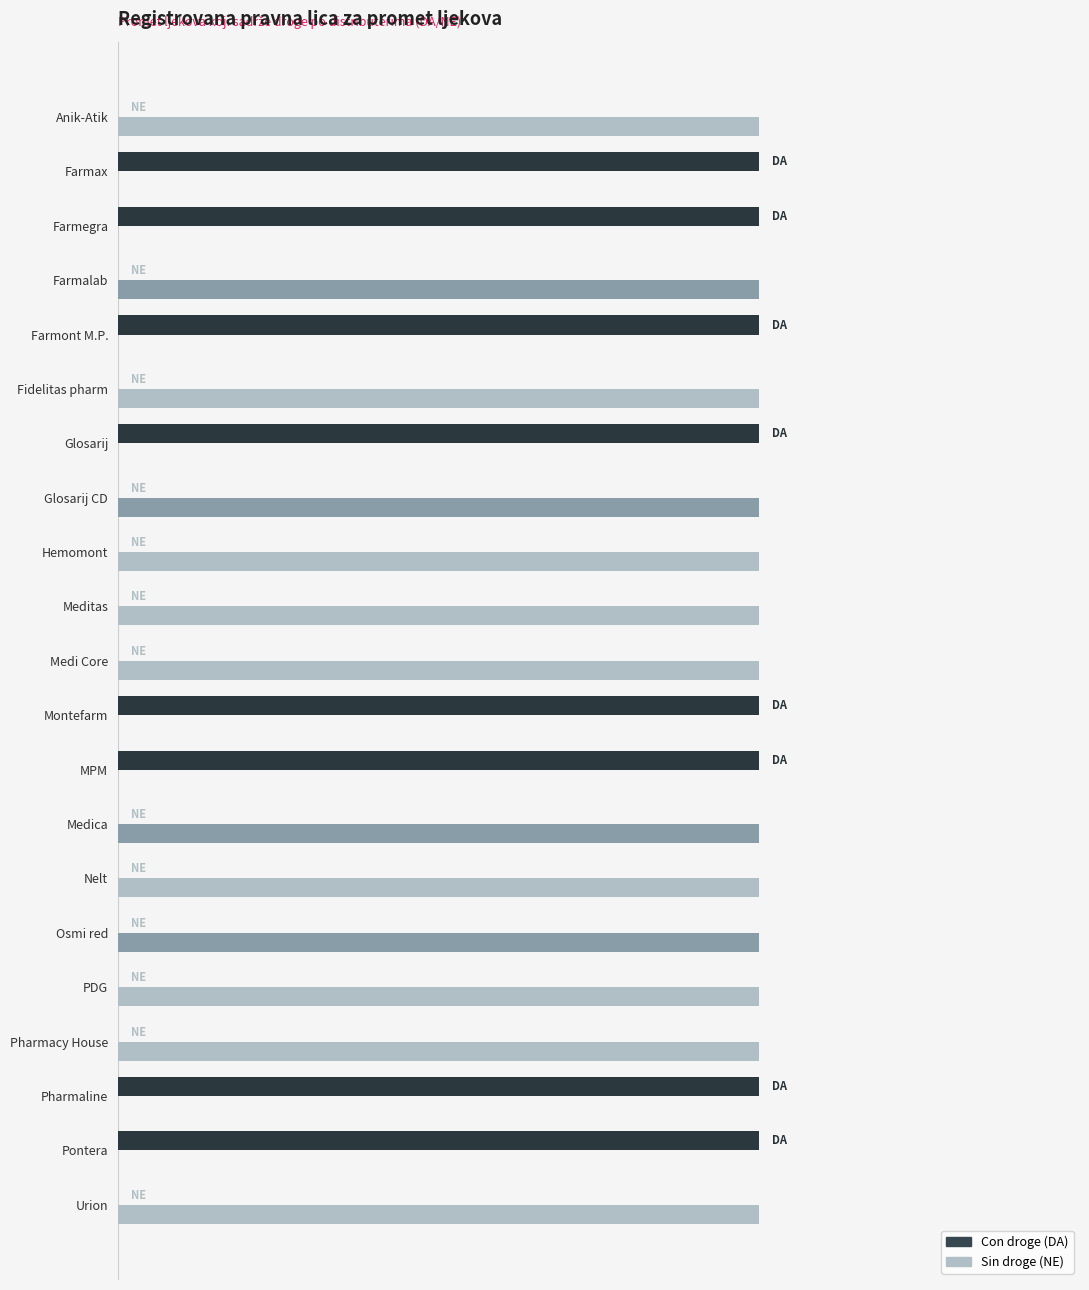

Which series has the largest total across all categories?

Sin droge (NE)